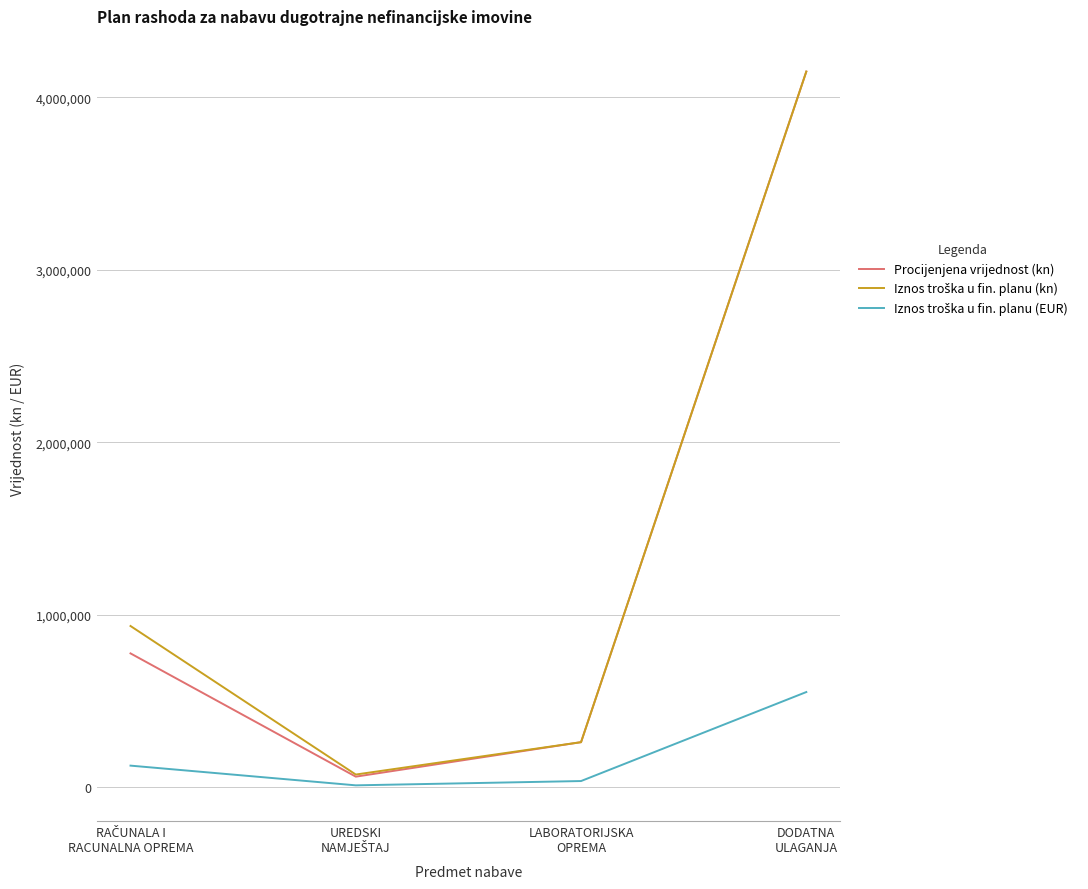

Which series has the largest range (max minus min)?

Procijenjena vrijednost (kn)